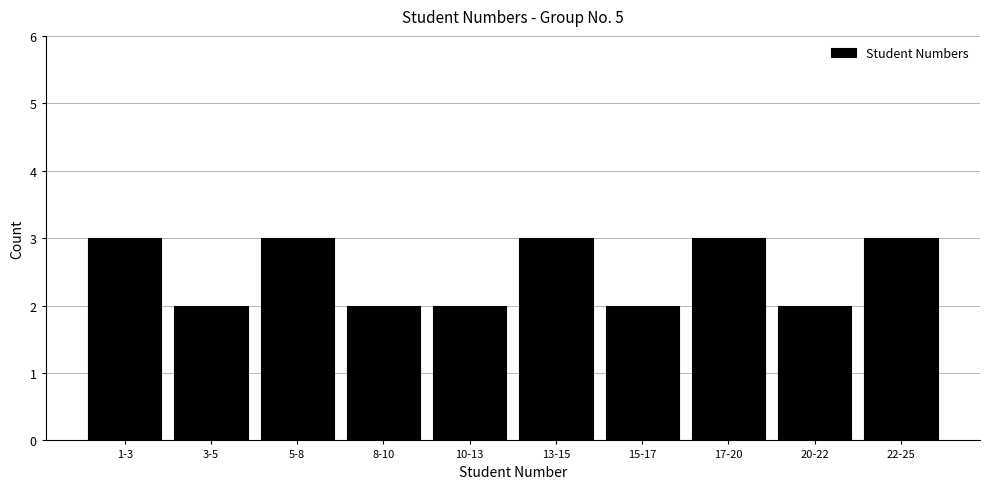

Reading right to left, extract all data points from this chart.

22-25=3	20-22=2	17-20=3	15-17=2	13-15=3	10-13=2	8-10=2	5-8=3	3-5=2	1-3=3